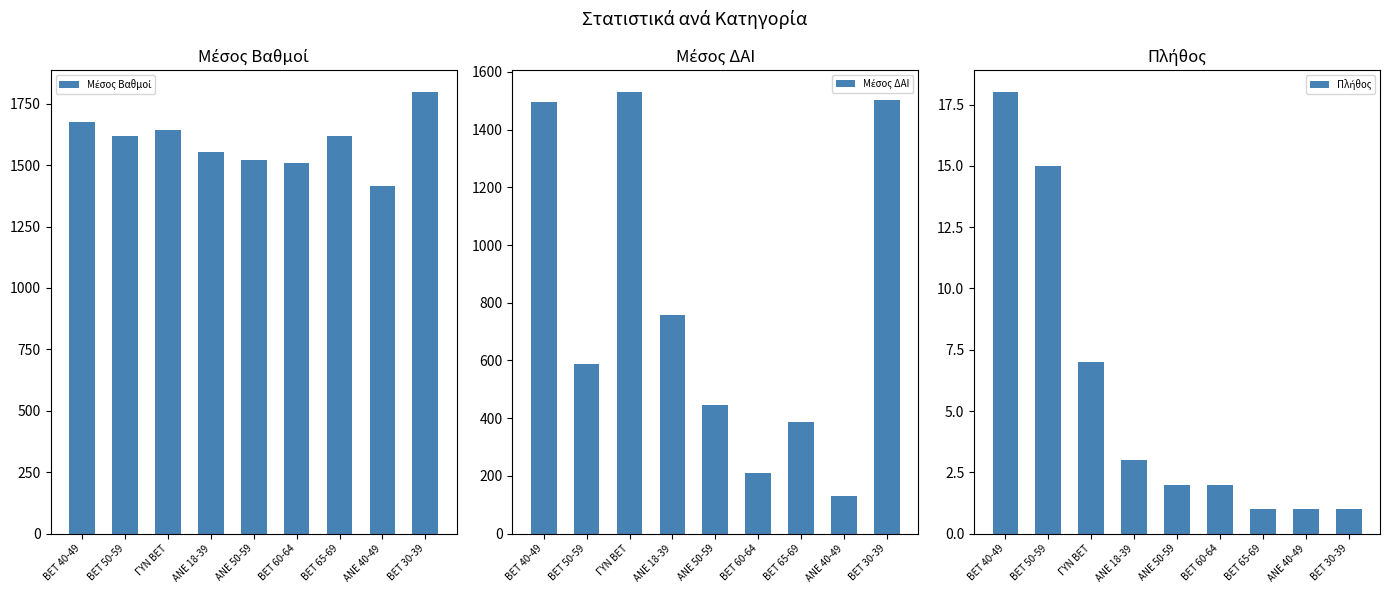

Reading right to left, transcribe all the data shown in this chart.

Μέσος Βαθμοί: 1796.0	1414.6	1619.0	1506.9	1520.1	1554.0	1644.5	1619.3	1676.8
Μέσος ΔΑΙ: 1504.0	132.0	387.0	209.0	445.0	759.0	1529.3	587.3	1496.4
Πλήθος: 1.0	1.0	1.0	2.0	2.0	3.0	7.0	15.0	18.0